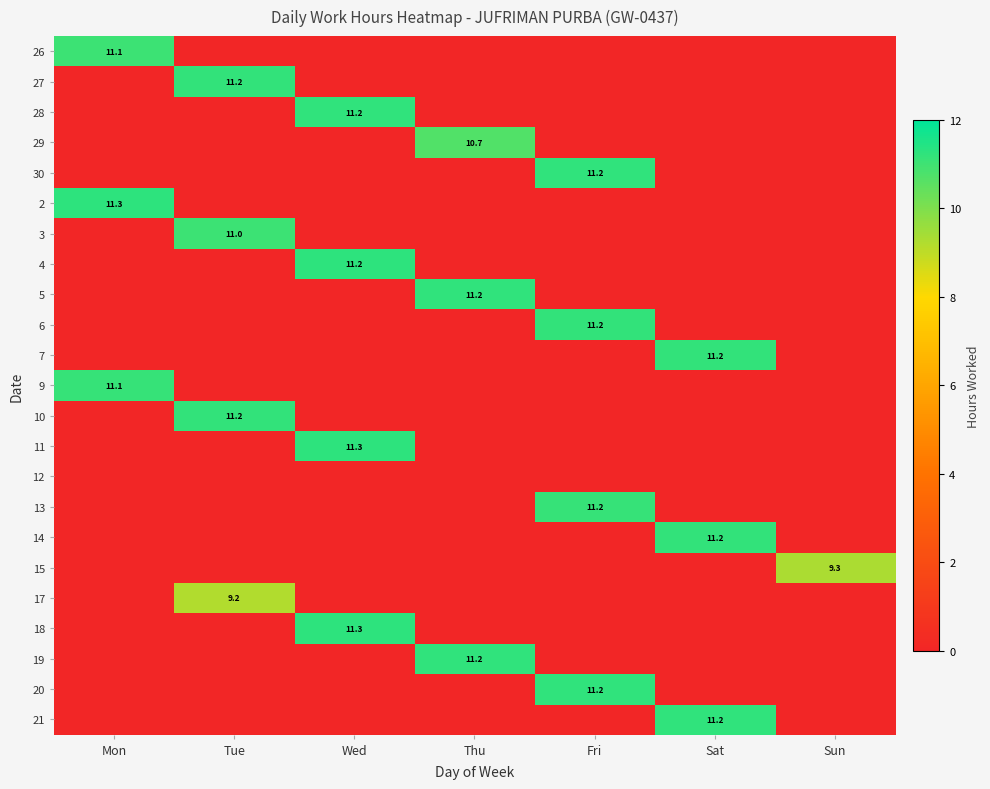

True or false: 3 has a value of 11.0 at Tue.

True